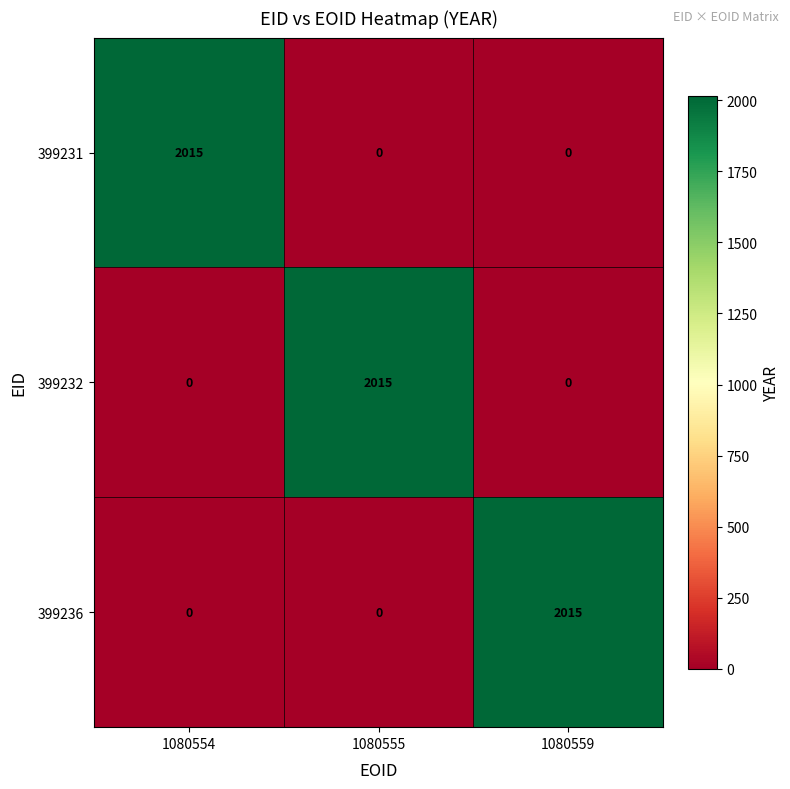

What is the sum of all 399231 values?

2015